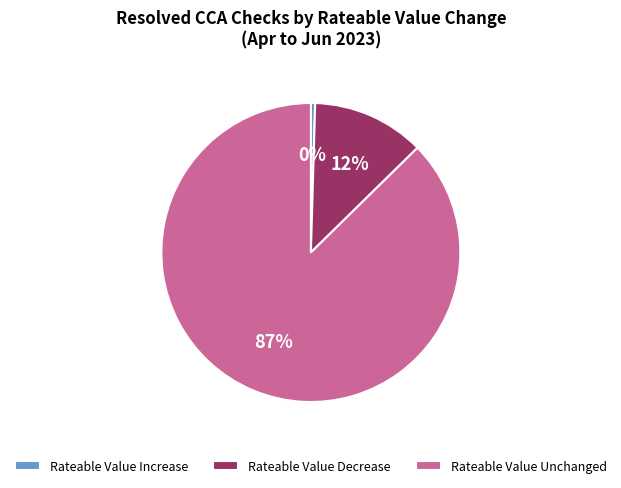

Approximately how many times larger is the value at Rateable Value Unchanged compared to Rateable Value Increase?

190.0